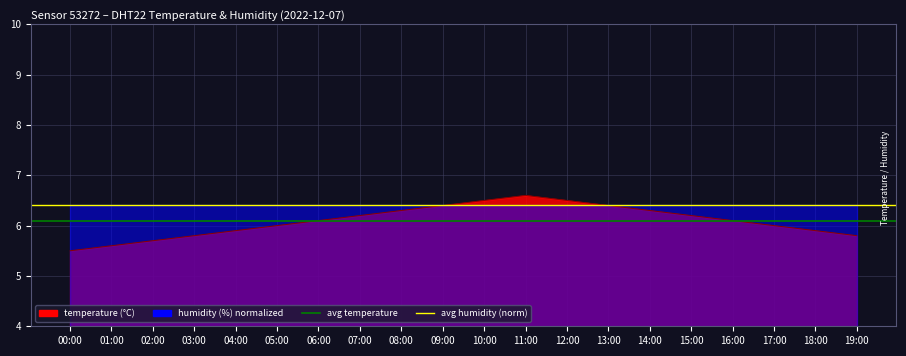

Which series has the largest total across all categories?

avg humidity (norm)